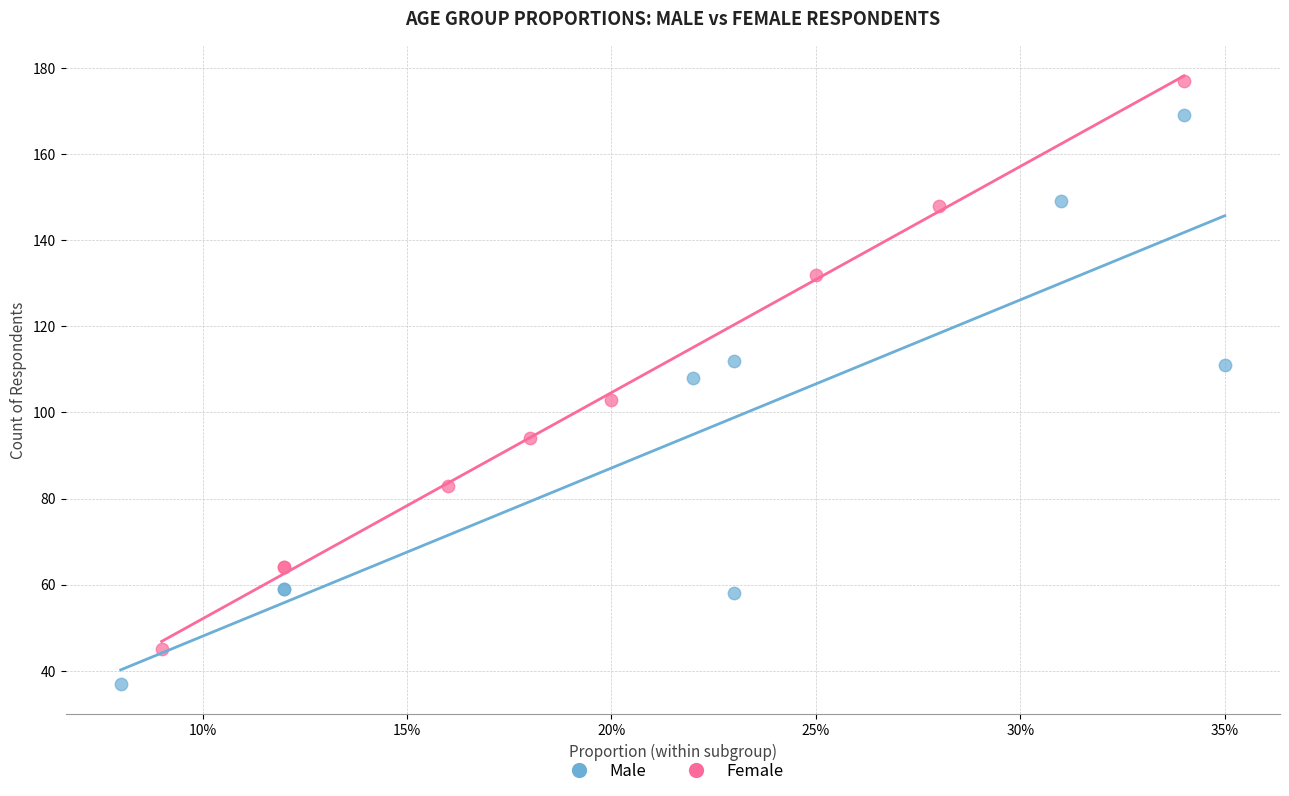

What are all the series names shown in the legend?

Male, Female